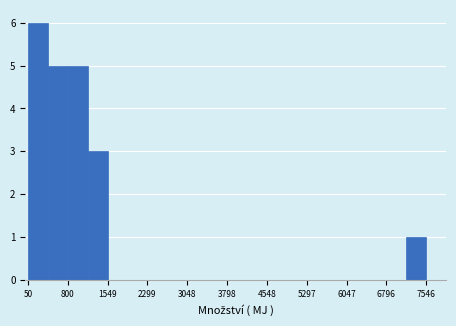

Around what value on the x-axis is the tallest bar? Give the approximate position of its centre, as read against the axis.

200